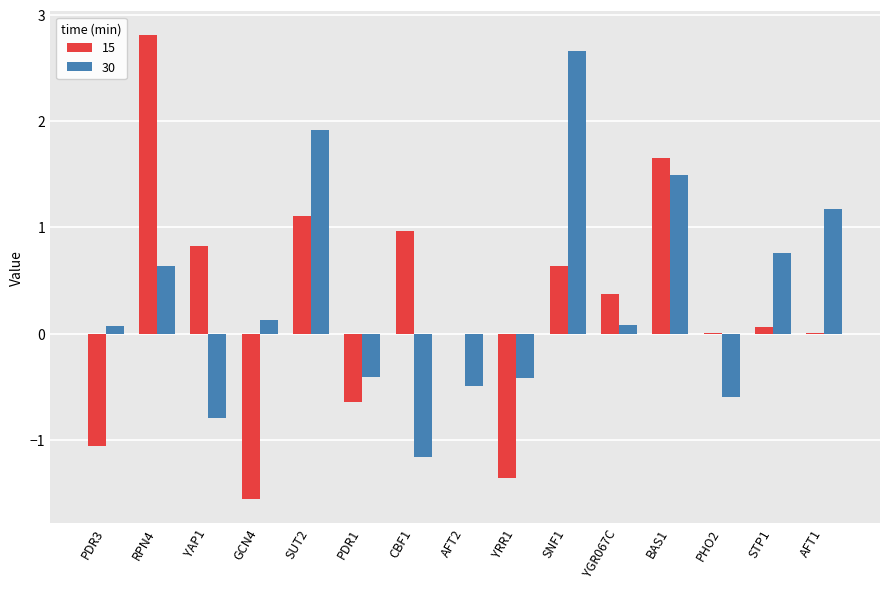

What are all the series names shown in the legend?

15, 30